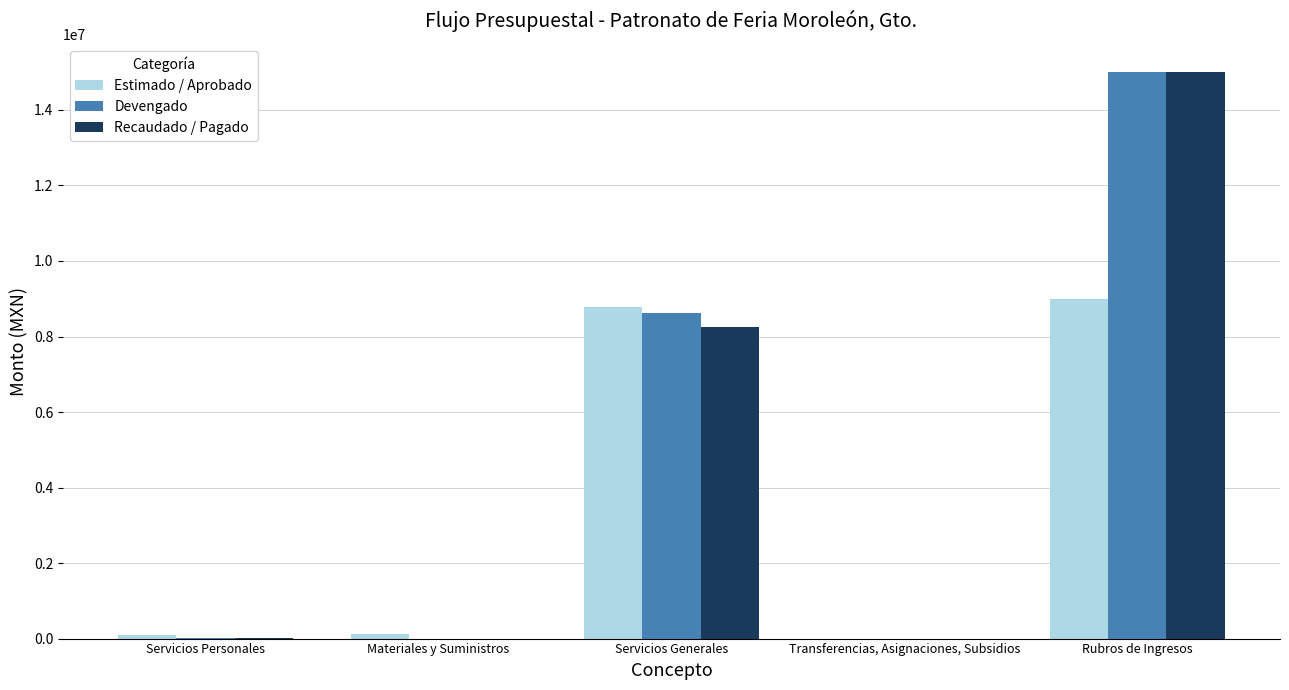

Is the value of Recaudado / Pagado at Rubros de Ingresos greater than the value of Estimado / Aprobado at Rubros de Ingresos?

Yes